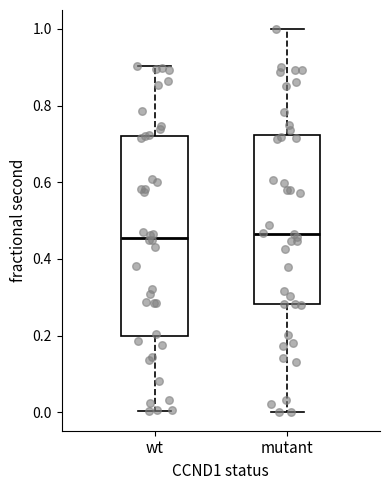

Reading left to right, transcribe this box plot: for each box, give where its median line is, the range the box spans, and where its two whiskers end, as read against the y-axis. The values are not printed on the chart, so give them approximately, as read against the axis.

wt: median 0.46, box 0.20 to 0.72, whiskers 0.00 to 0.90
mutant: median 0.46, box 0.28 to 0.72, whiskers 0.00 to 1.00